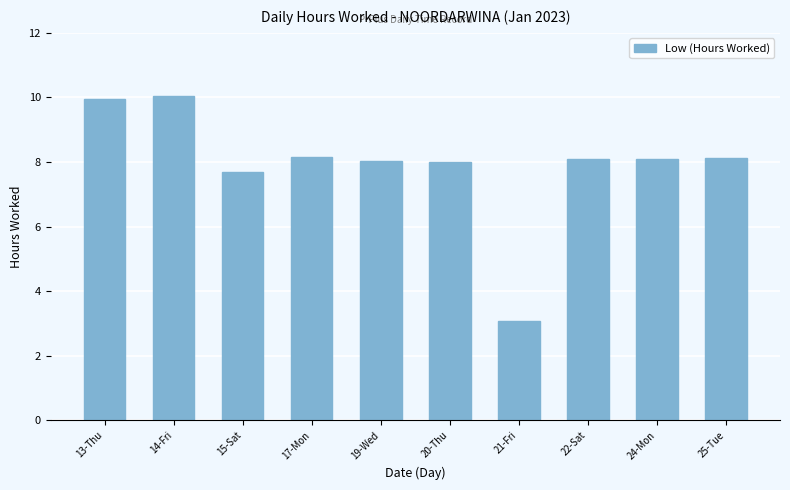

What is the difference between the values at 19-Wed and 17-Mon?

0.1